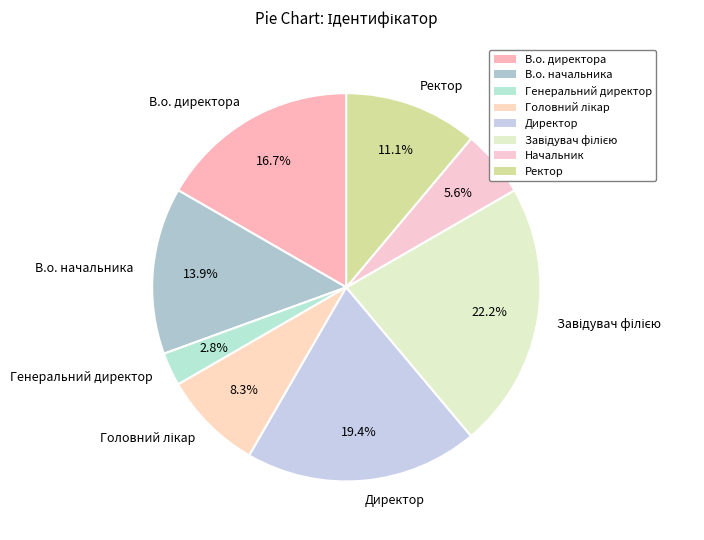

Is it true that В.о. директора is 10% of the pie?

False